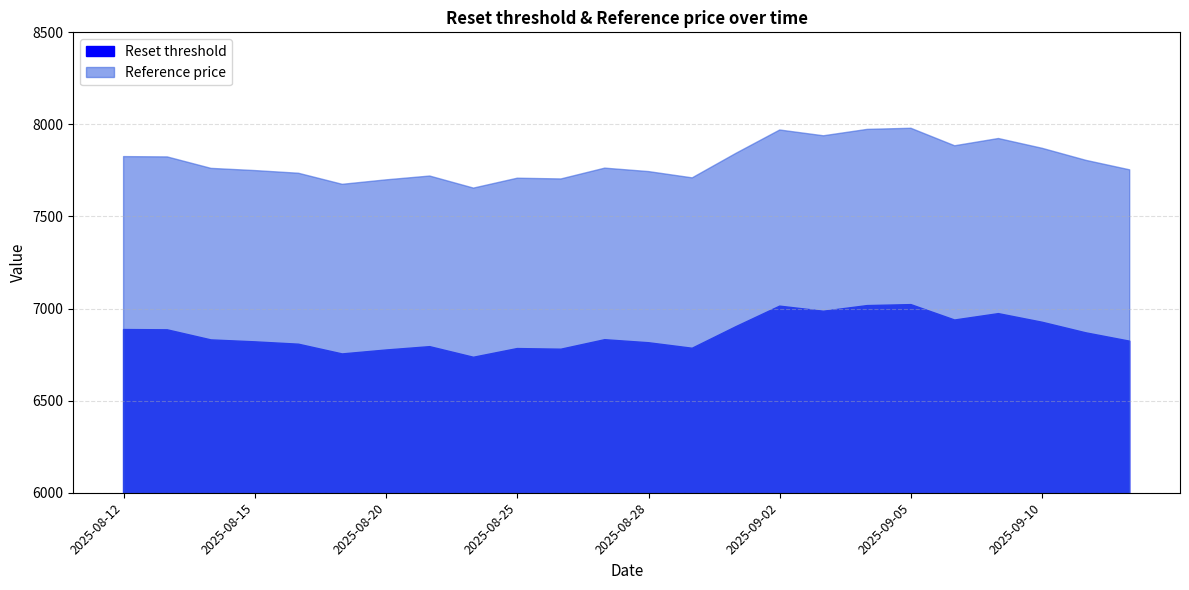

True or false: Reference price and Reset threshold intersect in this chart.

False